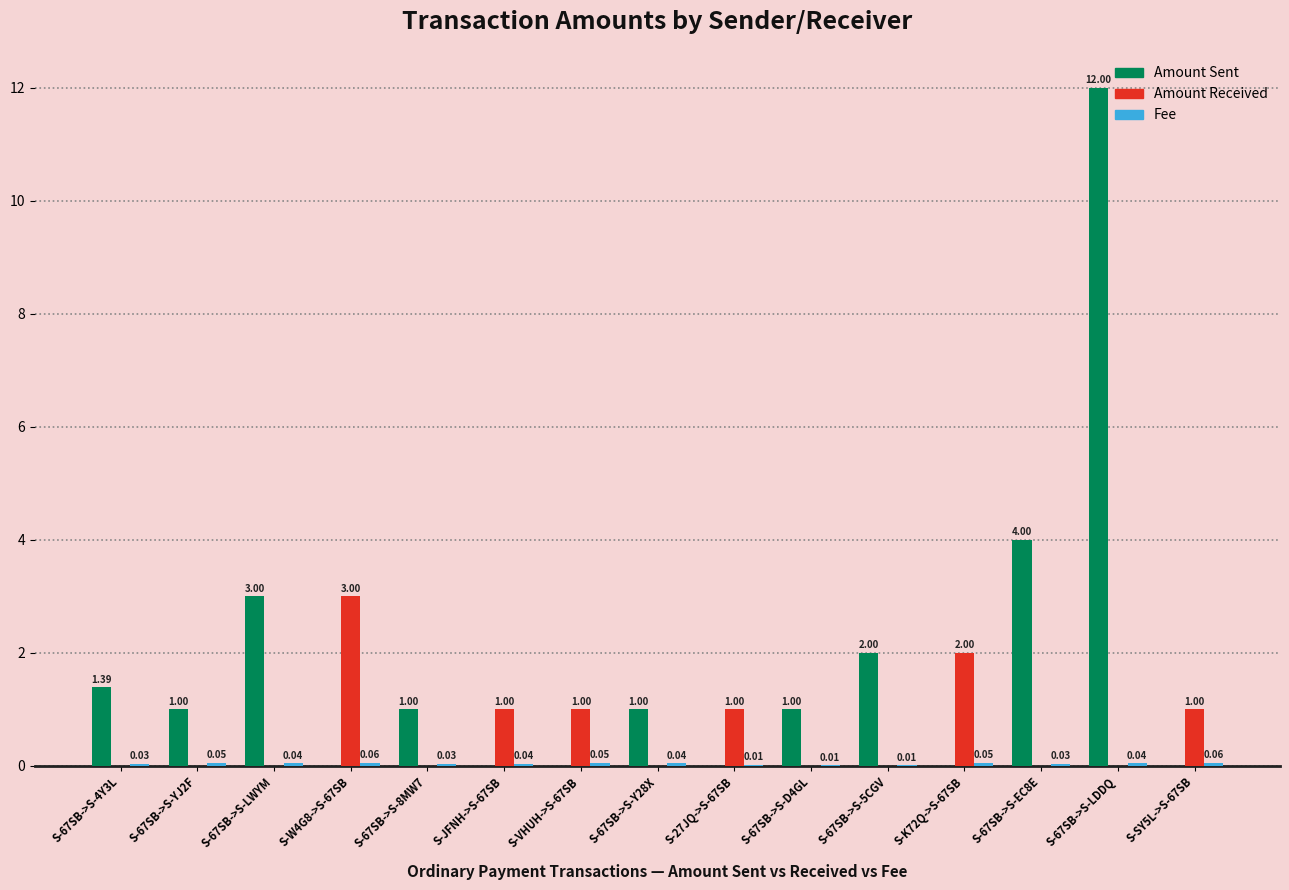

How many groups of bars are there?

15